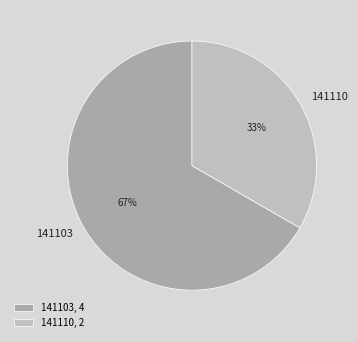

To the nearest percent, what is the average slice percentage?

50%